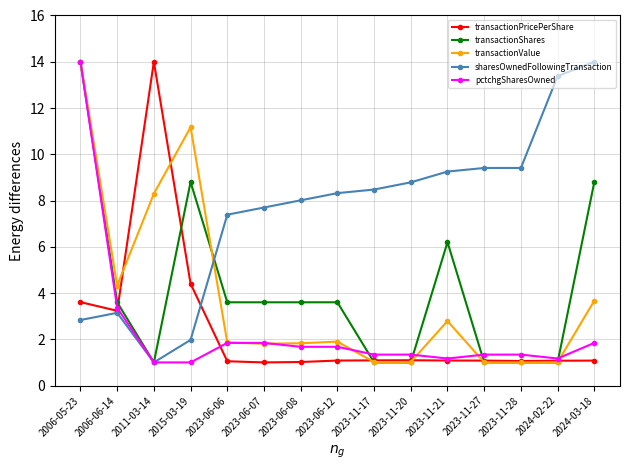

How many distinct data groups are displayed?

5